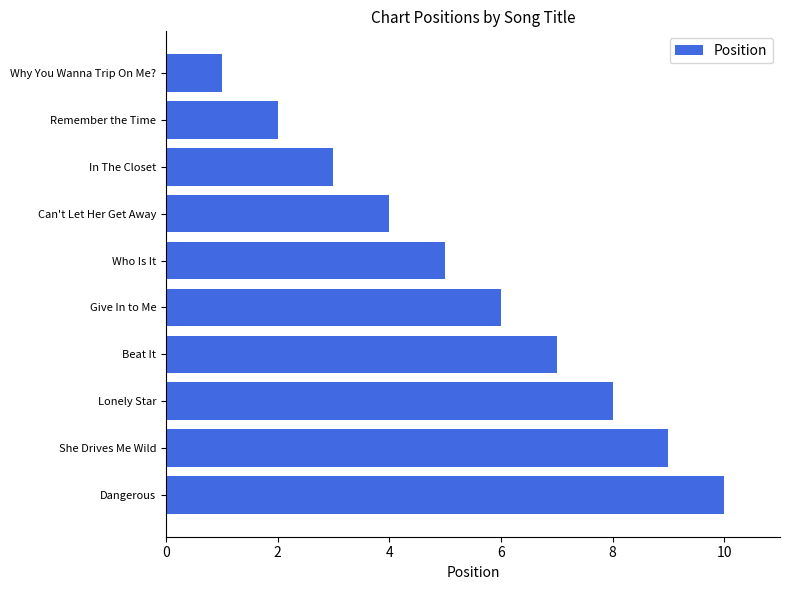

What is the ratio of the value at Why You Wanna Trip On Me? to the value at Remember the Time?

0.5